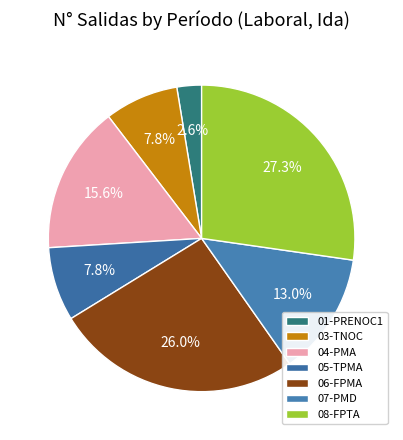

Which slice is the smallest?

01-PRENOC1